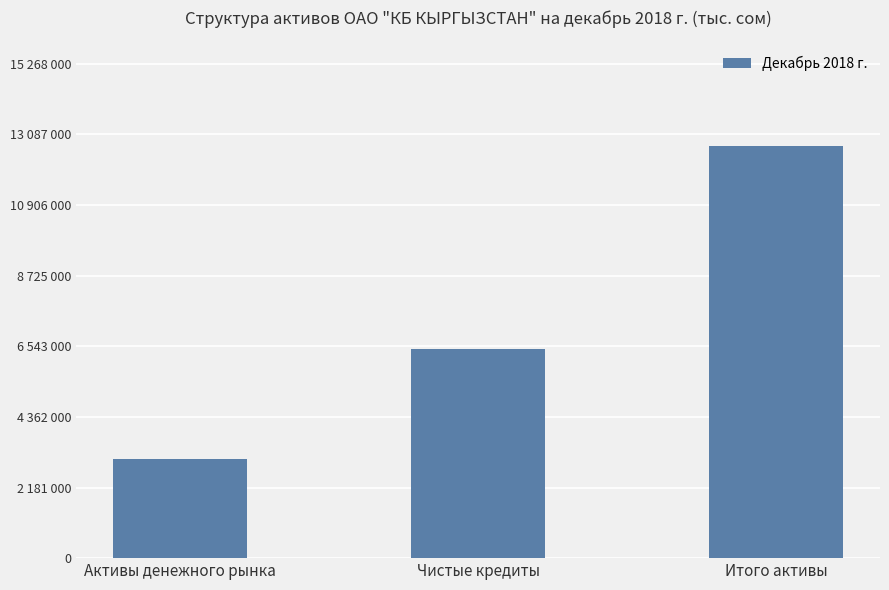

How many values are below 6444346?

1